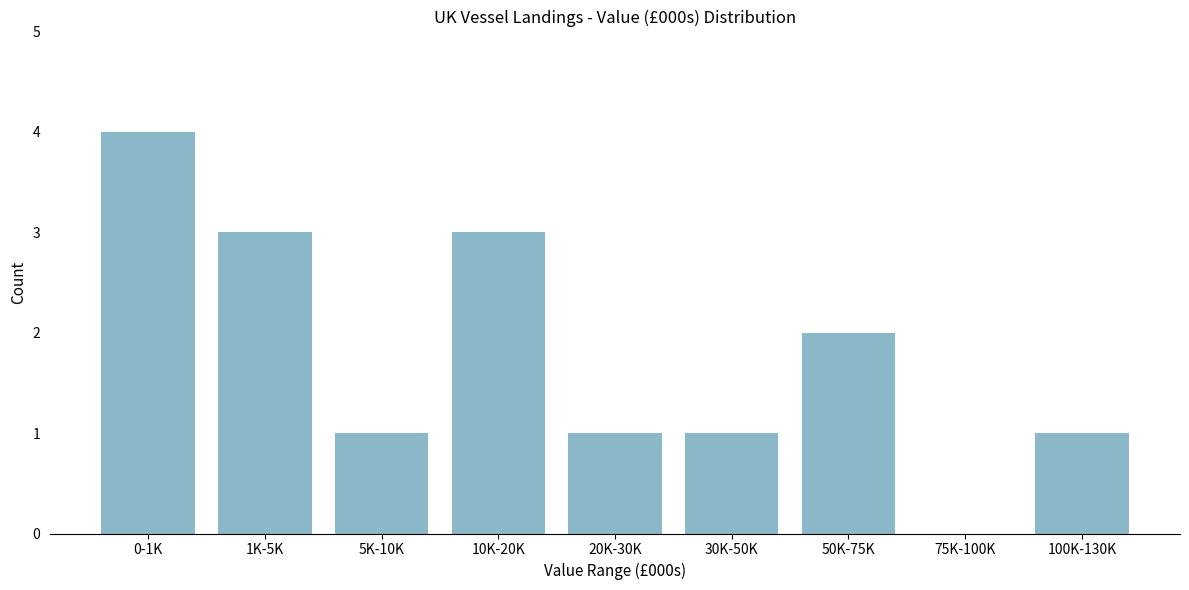

Reading right to left, transcribe all the data shown in this chart.

100K-130K=1	75K-100K=0	50K-75K=2	30K-50K=1	20K-30K=1	10K-20K=3	5K-10K=1	1K-5K=3	0-1K=4